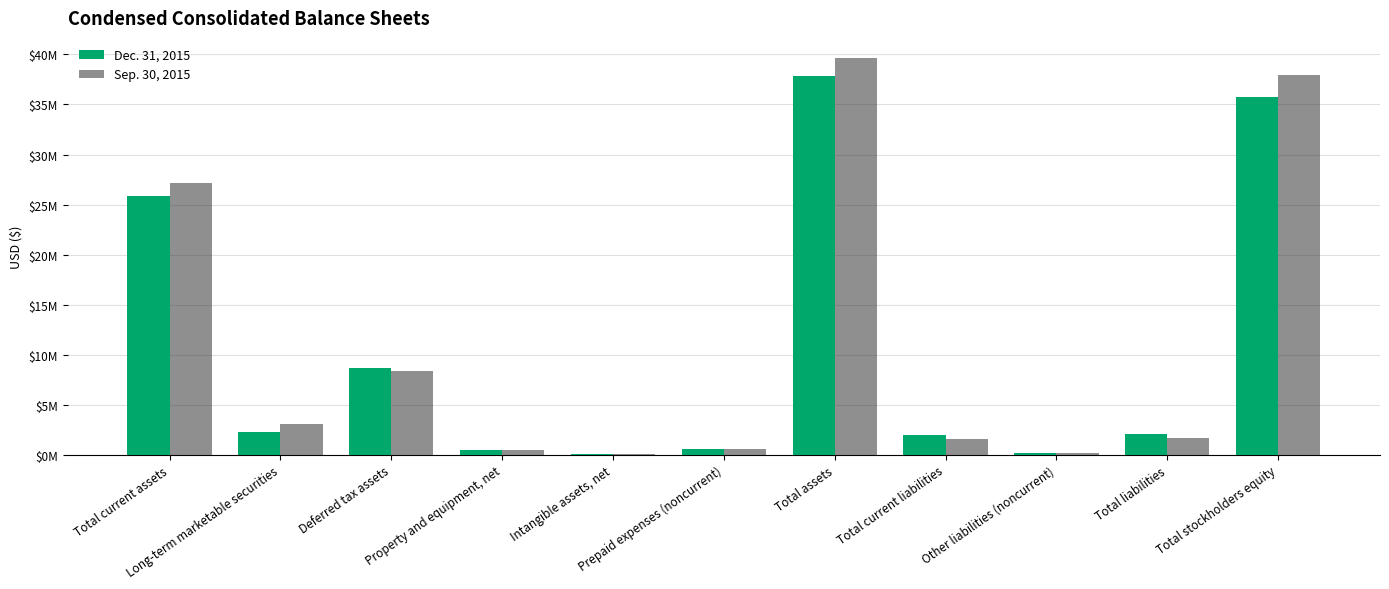

What are all the series names shown in the legend?

Dec. 31, 2015, Sep. 30, 2015